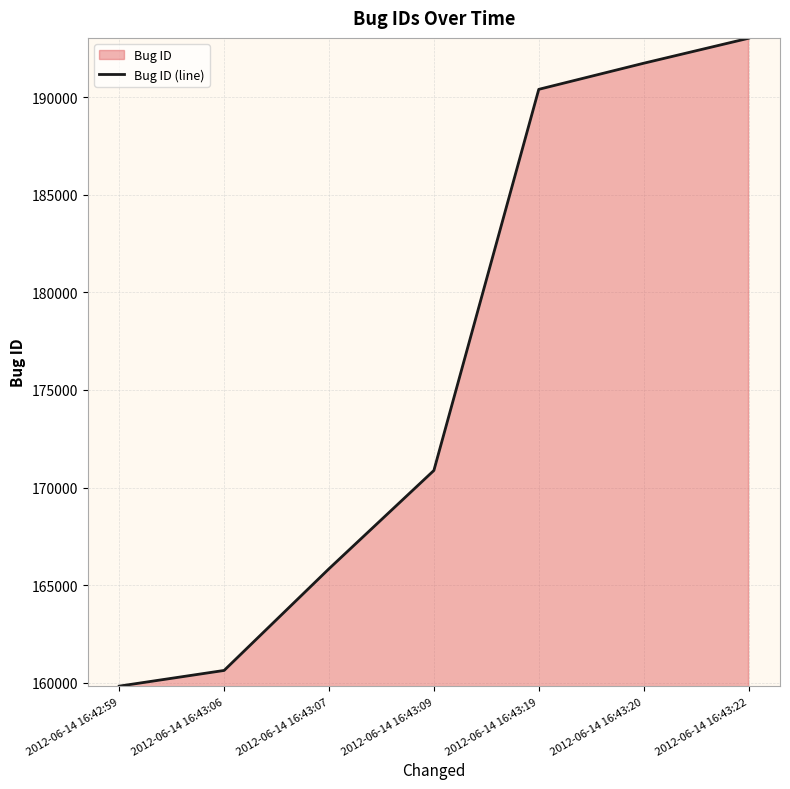

Reading left to right, extract all data points from this chart.

2012-06-14 16:42:59=159836	2012-06-14 16:43:06=160639	2012-06-14 16:43:07=165846	2012-06-14 16:43:09=170879	2012-06-14 16:43:19=190394	2012-06-14 16:43:20=191730	2012-06-14 16:43:22=193009